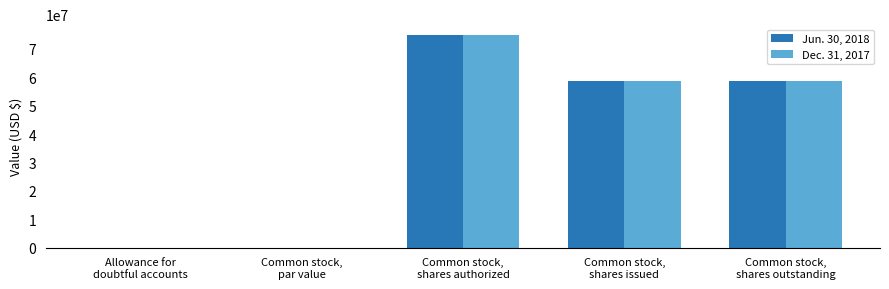

What is the maximum value for Dec. 31, 2017?

75000000.0